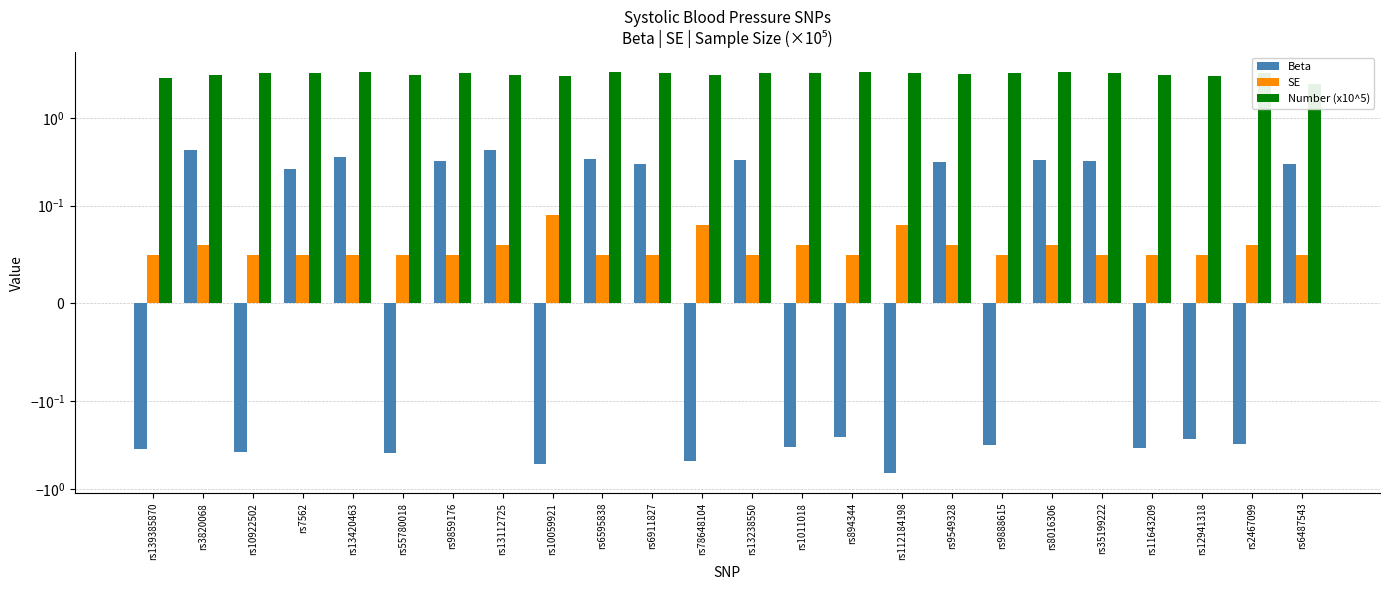

List the series in order of their peak value, highest first.

Number (x10^5), Beta, SE